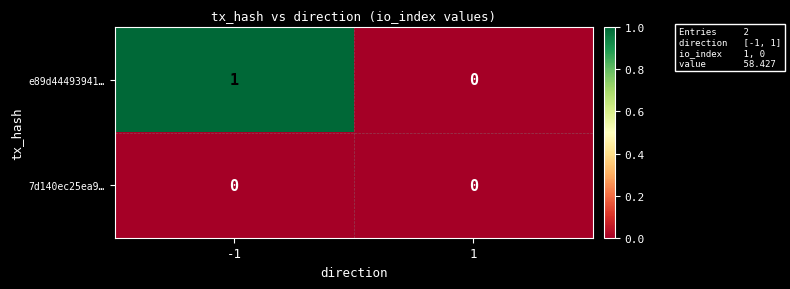

Reading right to left, list all the values displayed in this chart.

e89d44493941…: 1=0	-1=1
7d140ec25ea9…: 1=0	-1=0